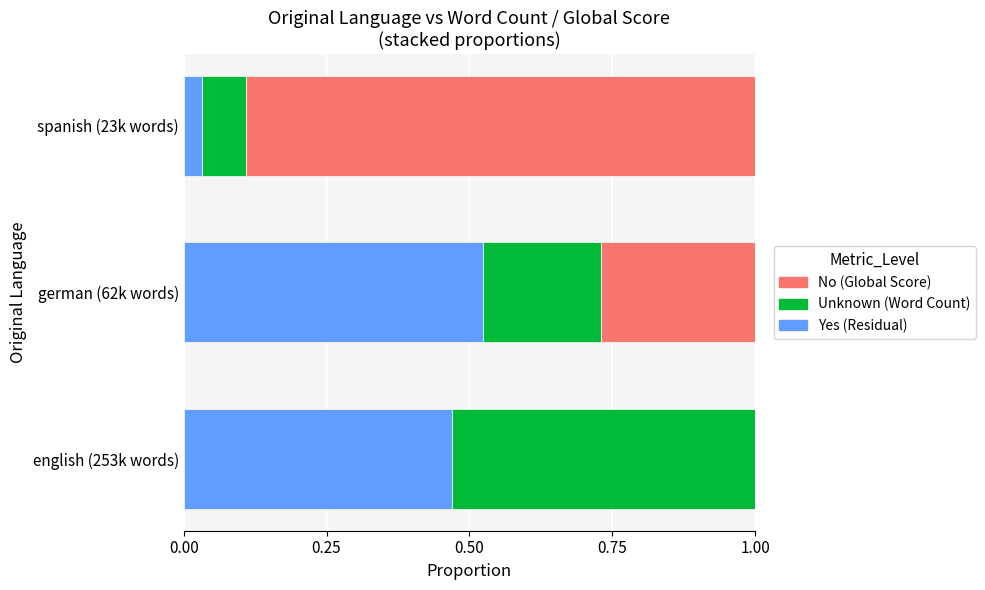

What is the total value across all series at english (253k words)?

1.0